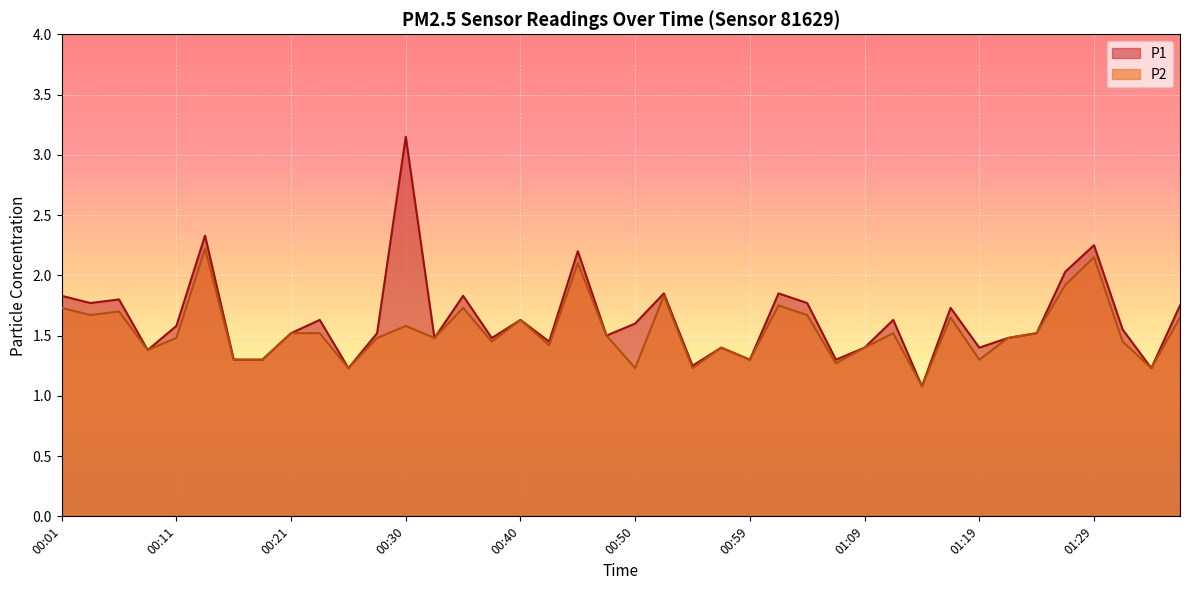

What are all the series names shown in the legend?

P1, P2